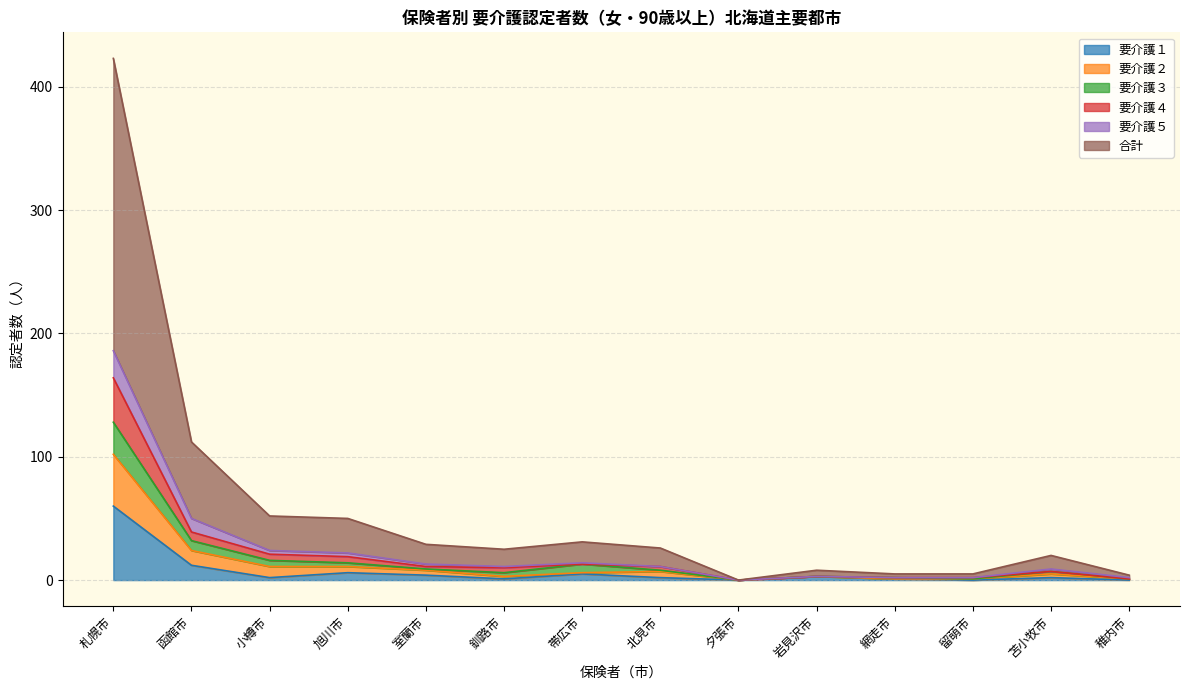

At which category is the sum across all series the highest?

札幌市